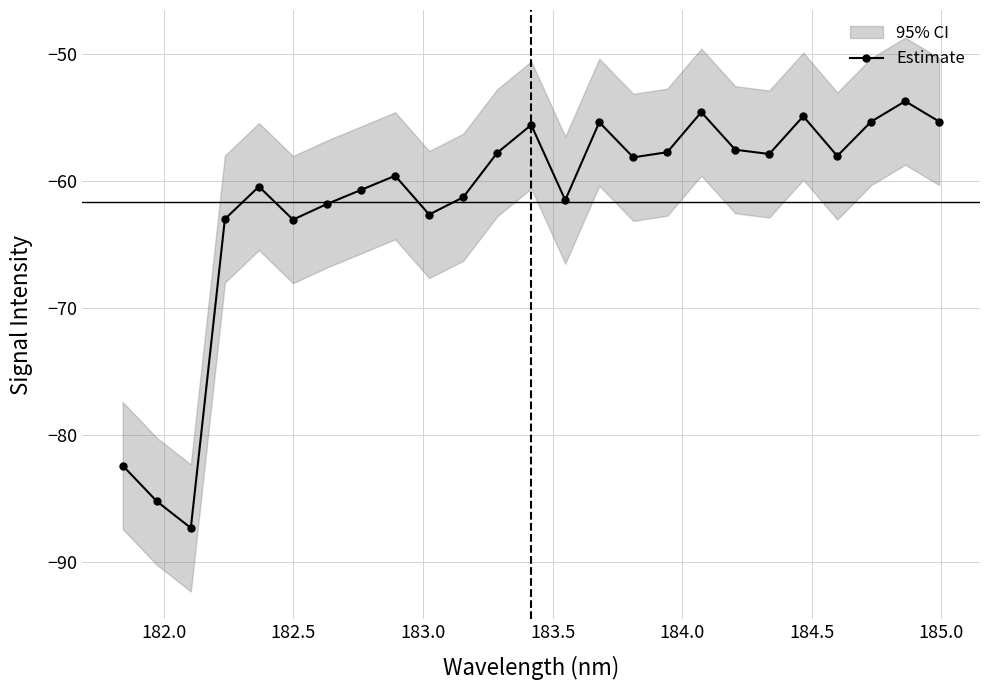

In Estimate, how many points are higher than both neighbors (excluding endpoints)?

7